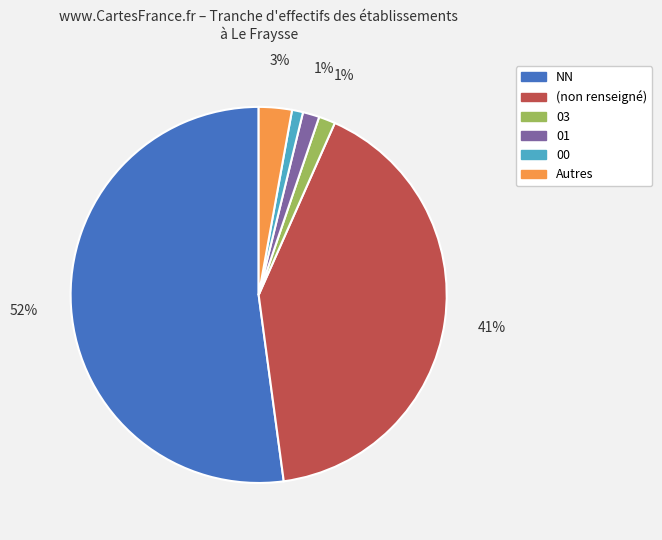

To the nearest percent, what is the average slice percentage?

17%